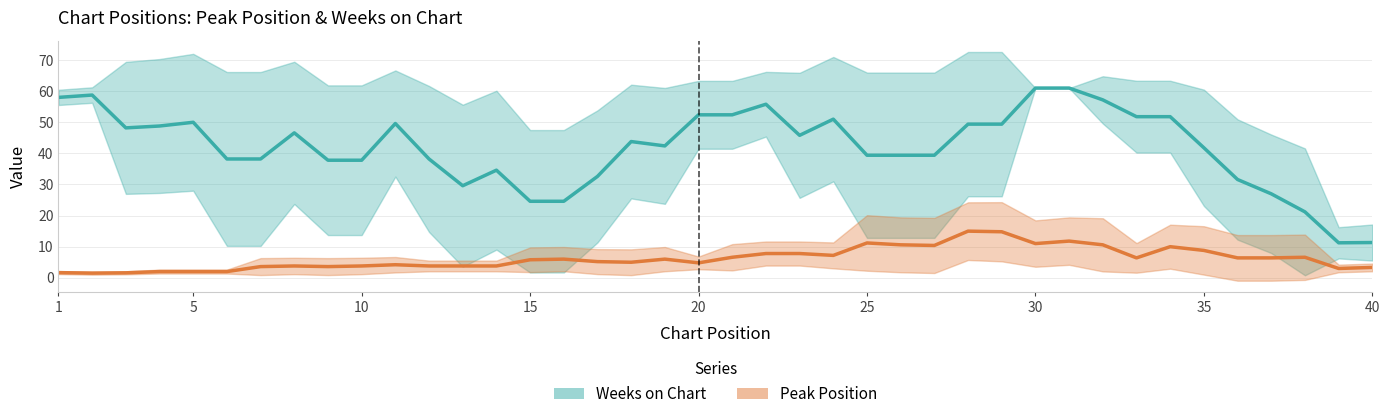

How many interior local peaks does the Weeks on Chart series have?

8